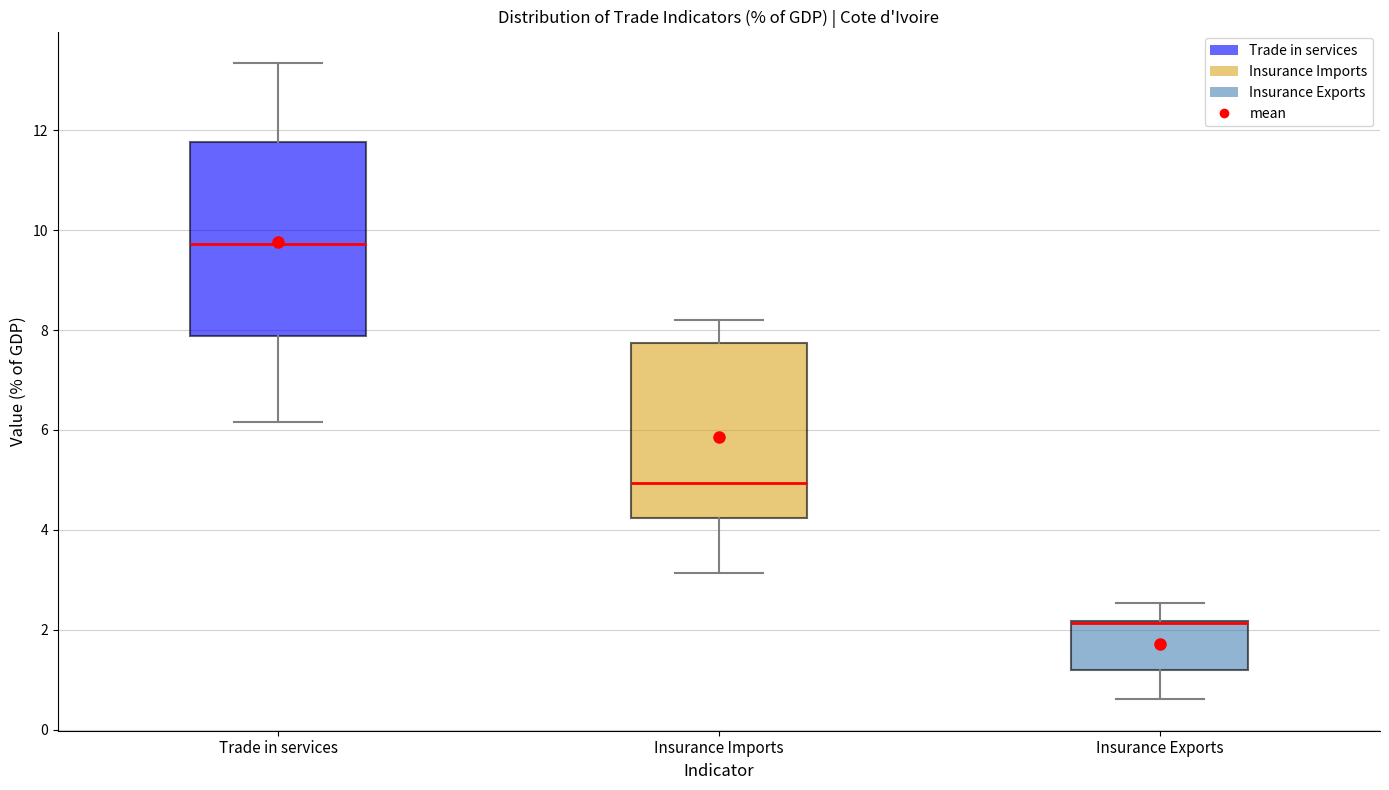

Which box is the tallest, from its lower edge to its upper edge?

Trade in services